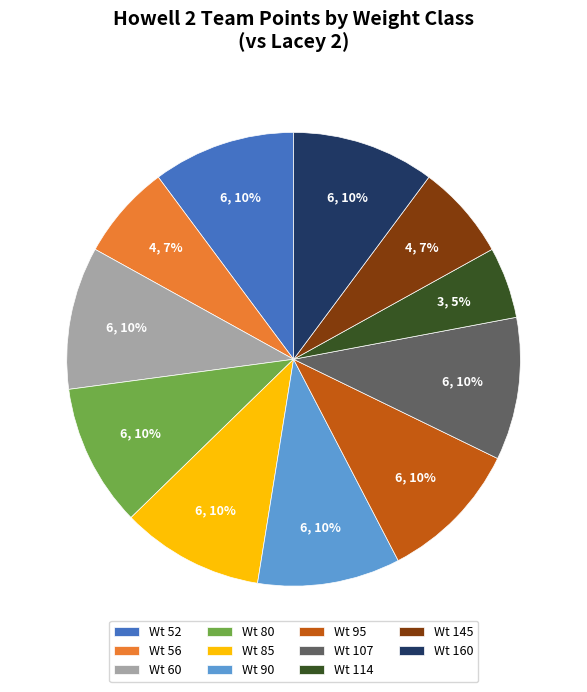

True or false: Wt 145 accounts for 1% of the total.

False